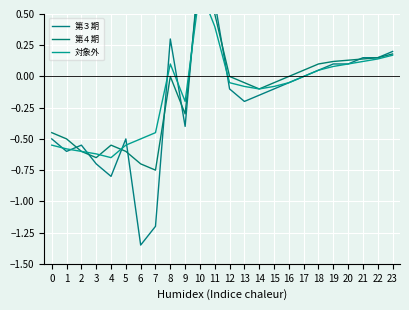

How many values in the 対象外 series exceed 0?

9